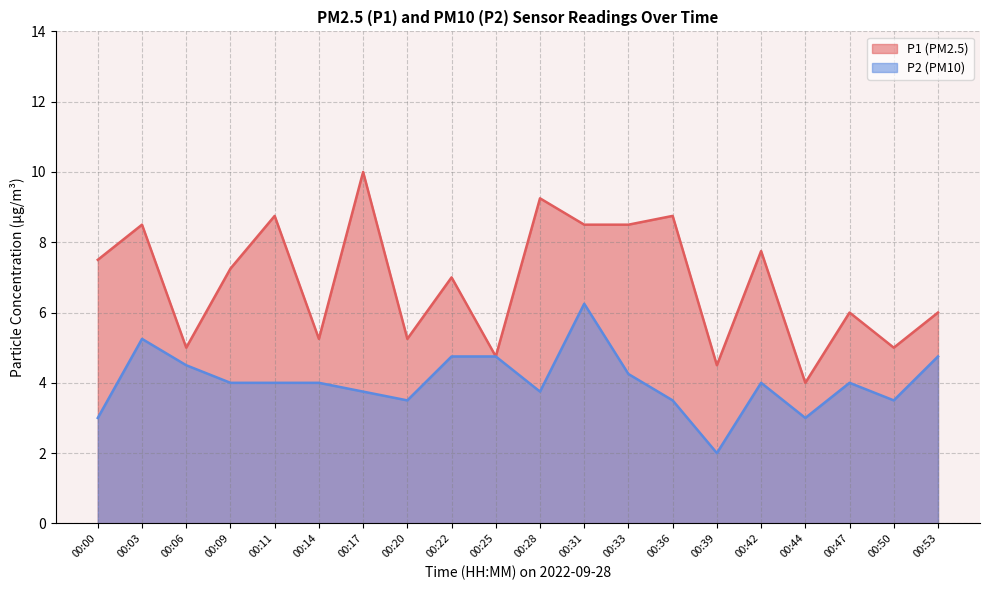

Which series has the largest total across all categories?

P1 (PM2.5)